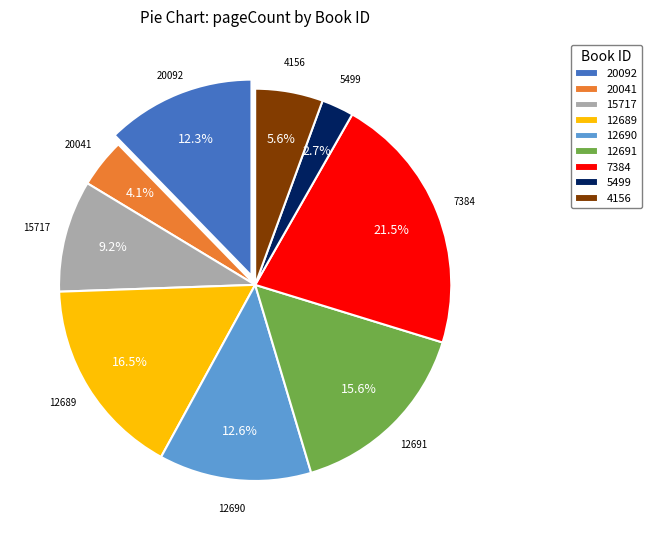

Between 20041 and 20092, which is larger?

20092